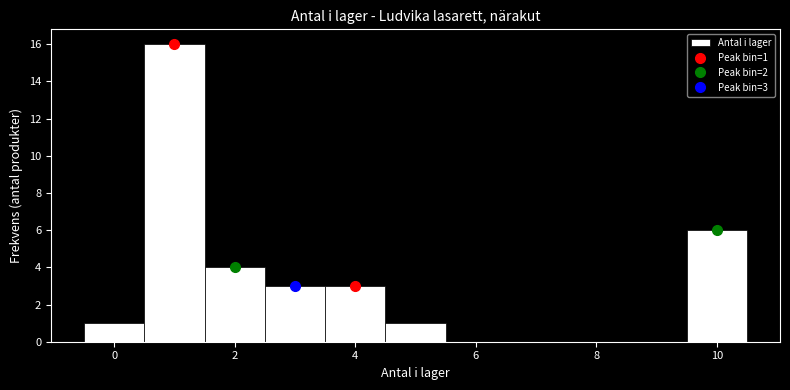

Over which range of the x-axis is the bar tallest?

0.5 to 1.5